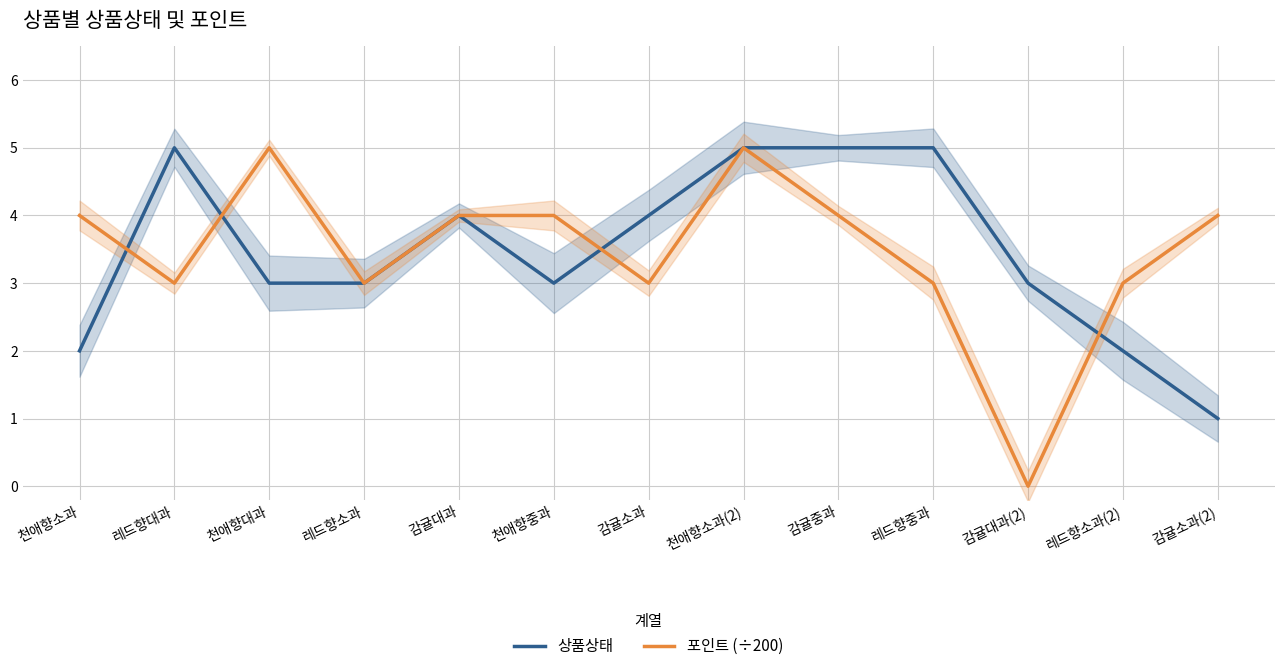

Which category has the lowest value across all series?

감귤대과(2)